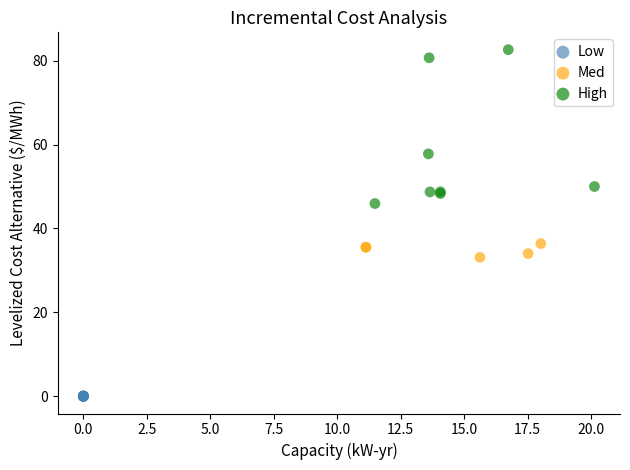

Which series contains the highest Y value?

High